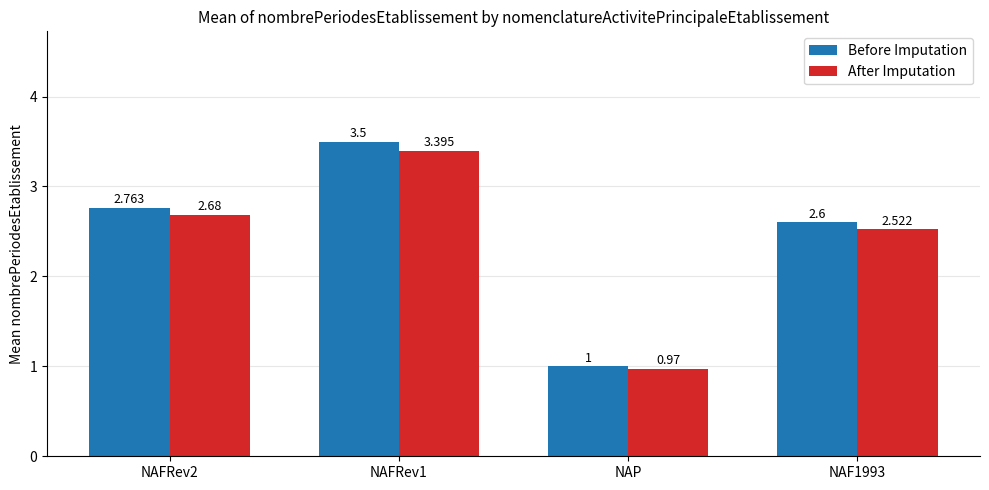

Which series has the largest total across all categories?

Before Imputation